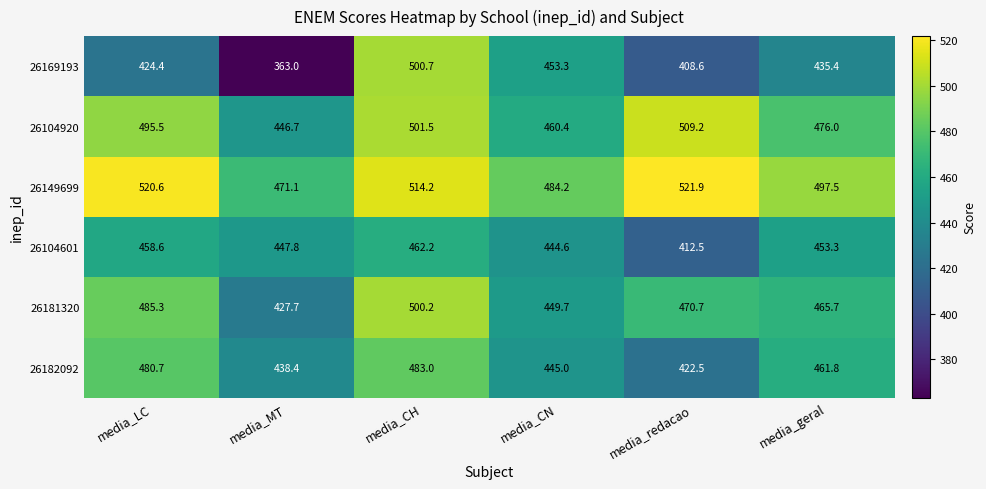

What is the difference between the 26181320 values at media_CN and media_LC?

35.6